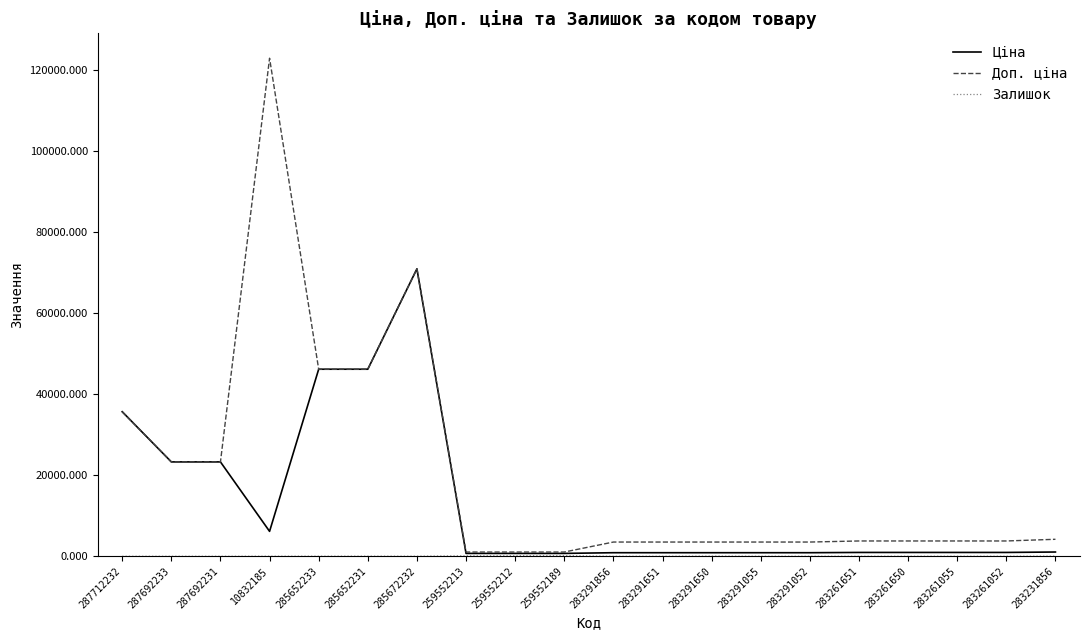

At which category is the sum across all series the highest?

285672232